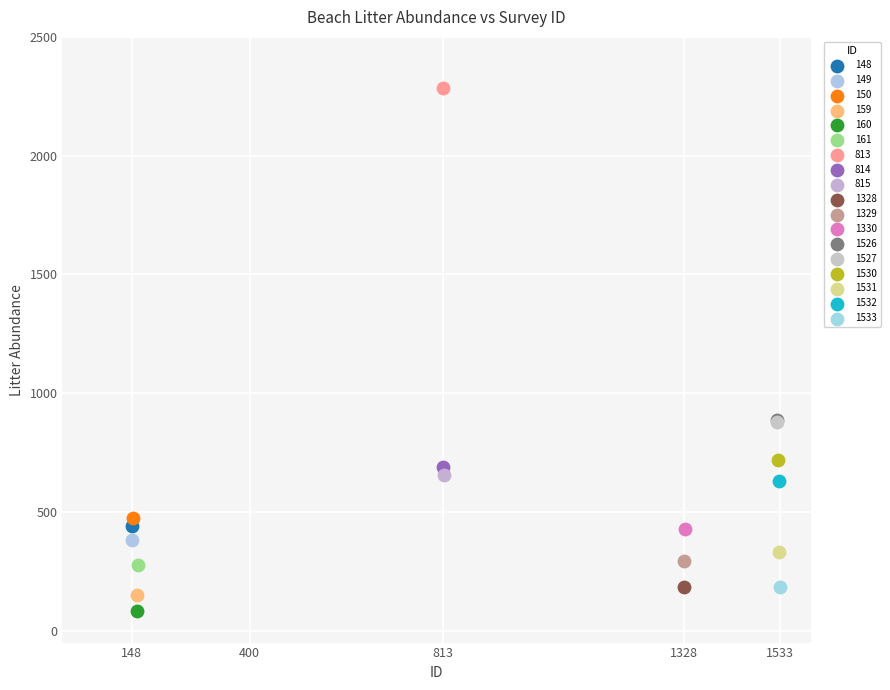

What are all the series names shown in the legend?

148, 149, 150, 159, 160, 161, 813, 814, 815, 1328, 1329, 1330, 1526, 1527, 1530, 1531, 1532, 1533